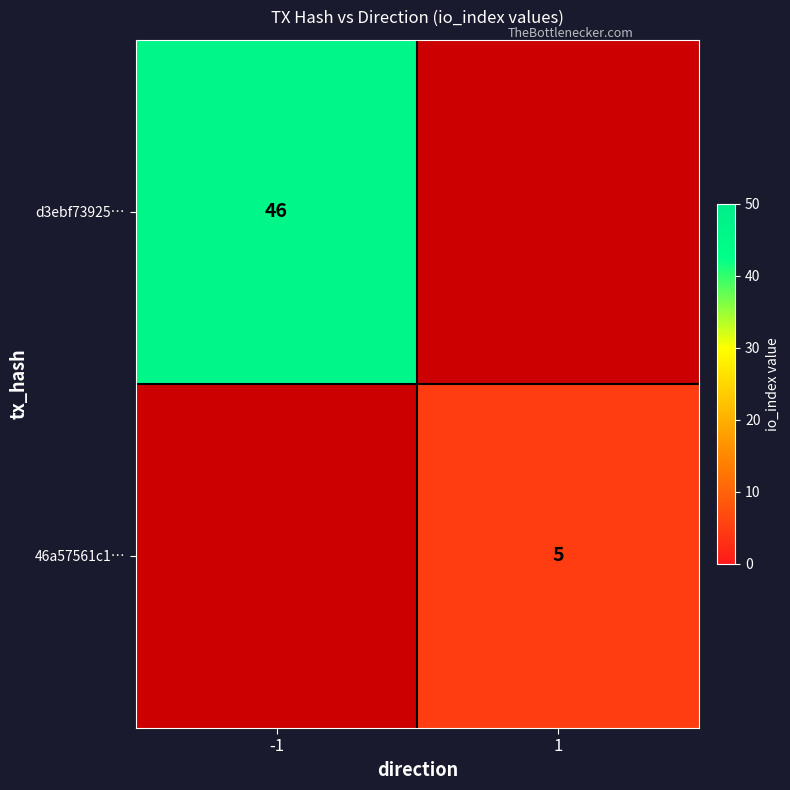

Is it true that 46a57561c1… equals 3 at 1?

False